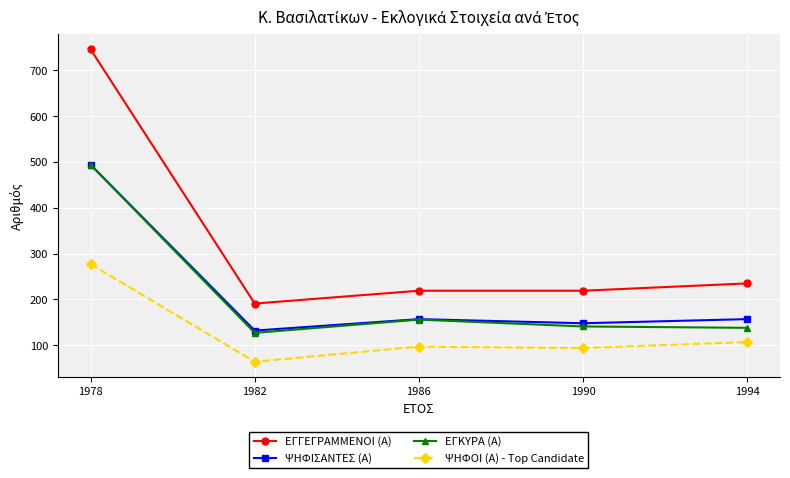

True or false: ΨΗΦΟΙ (Α) - Top Candidate and ΕΓΚΥΡΑ (Α) intersect in this chart.

False